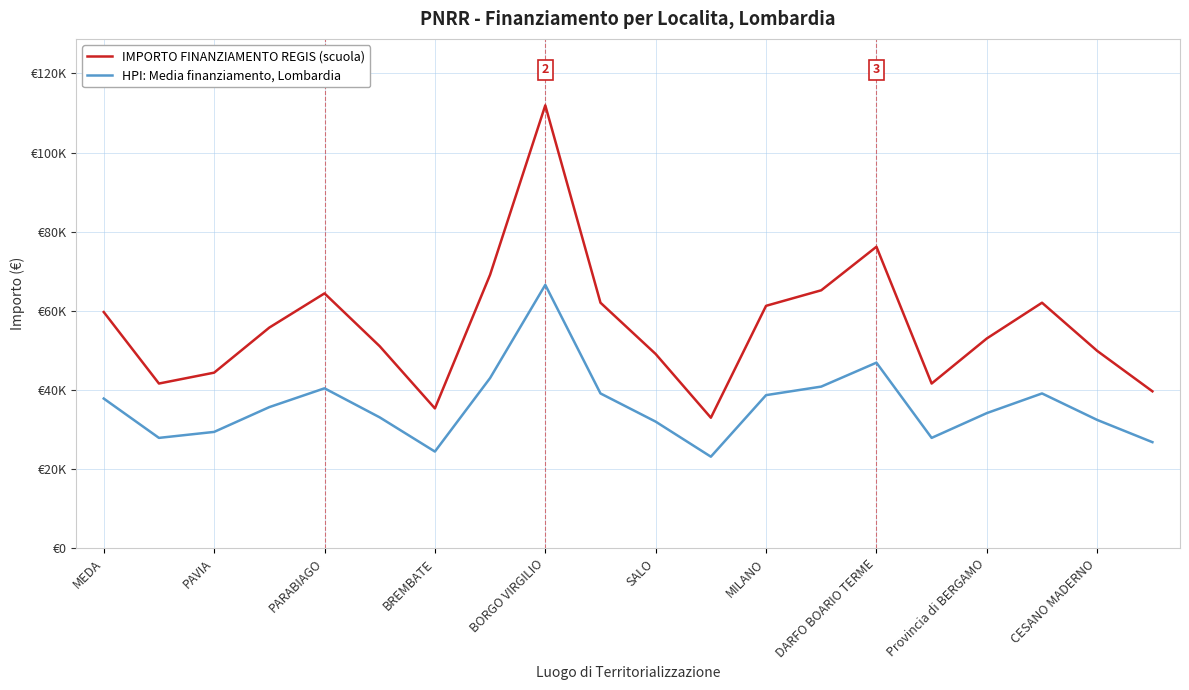

What are all the series names shown in the legend?

IMPORTO FINANZIAMENTO REGIS (scuola), HPI: Media finanziamento, Lombardia